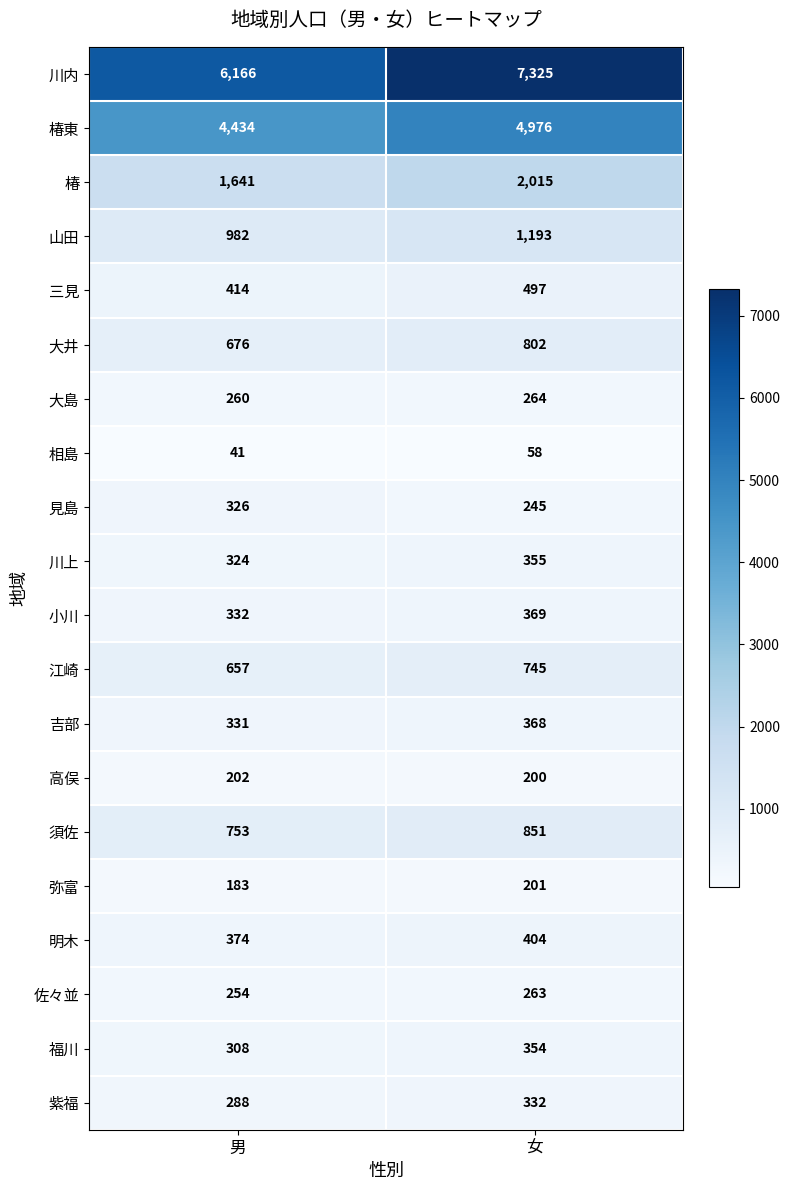

The value of 佐々並 at 男 is 439. True or false?

False